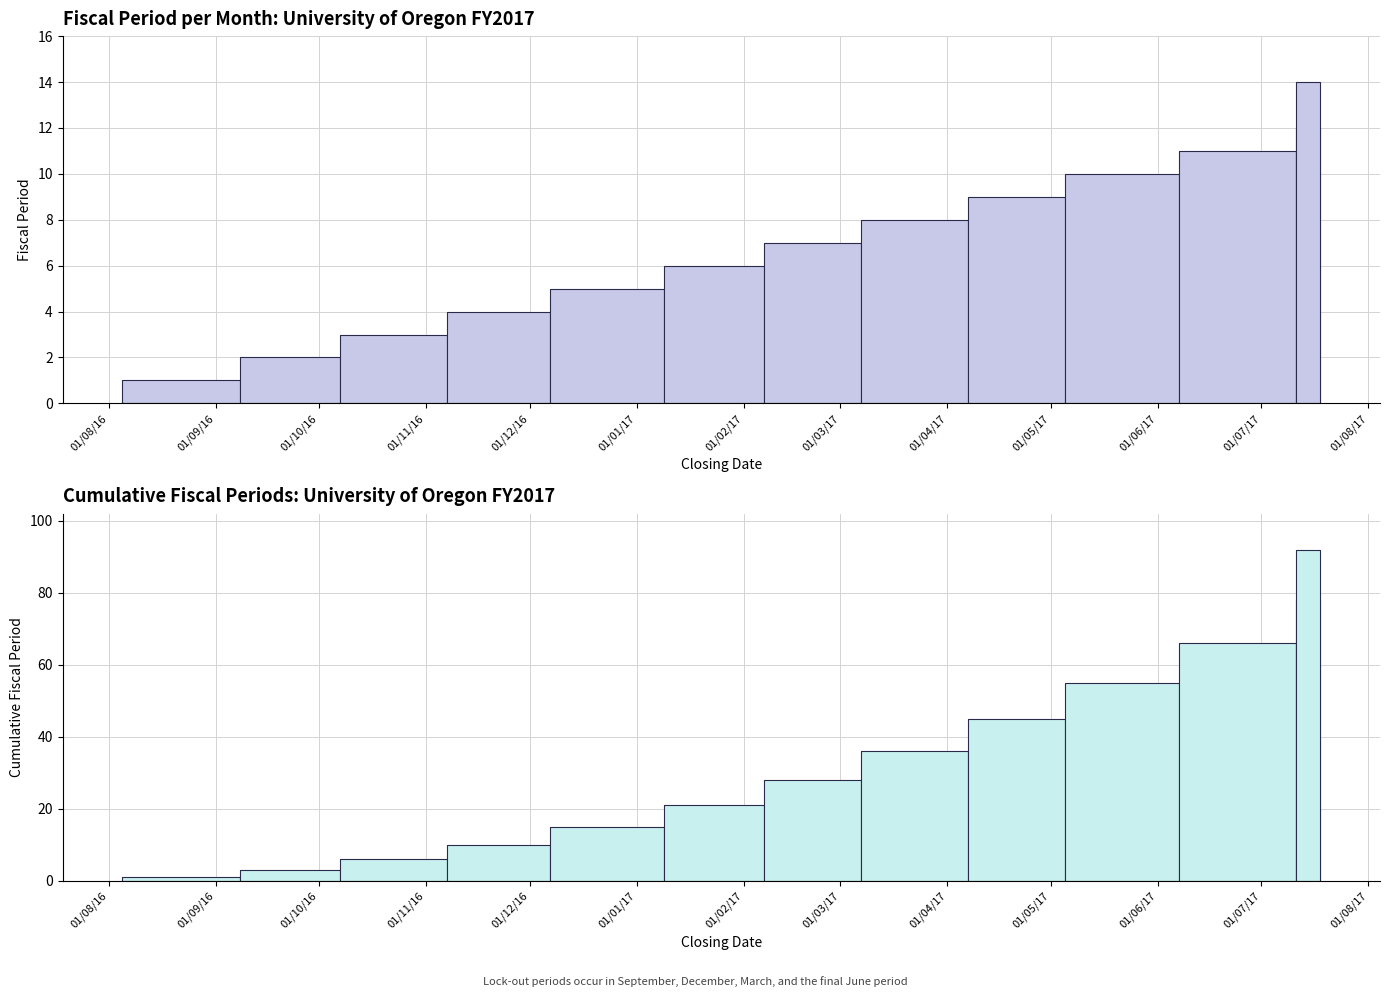

True or false: there are more than 1 points higher than both neighbors.

False